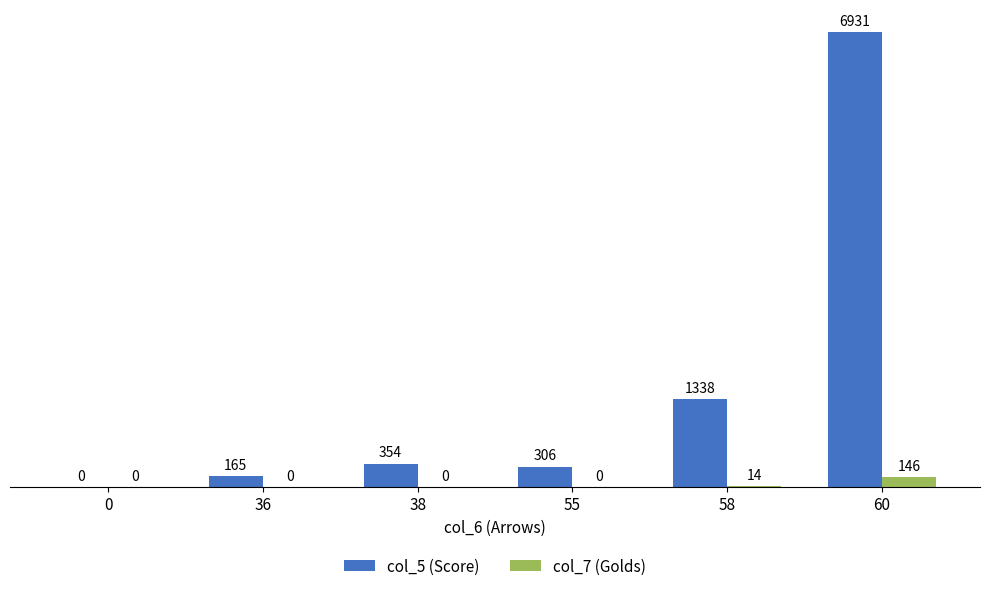

At which label does col_7 (Golds) reach its peak?

60